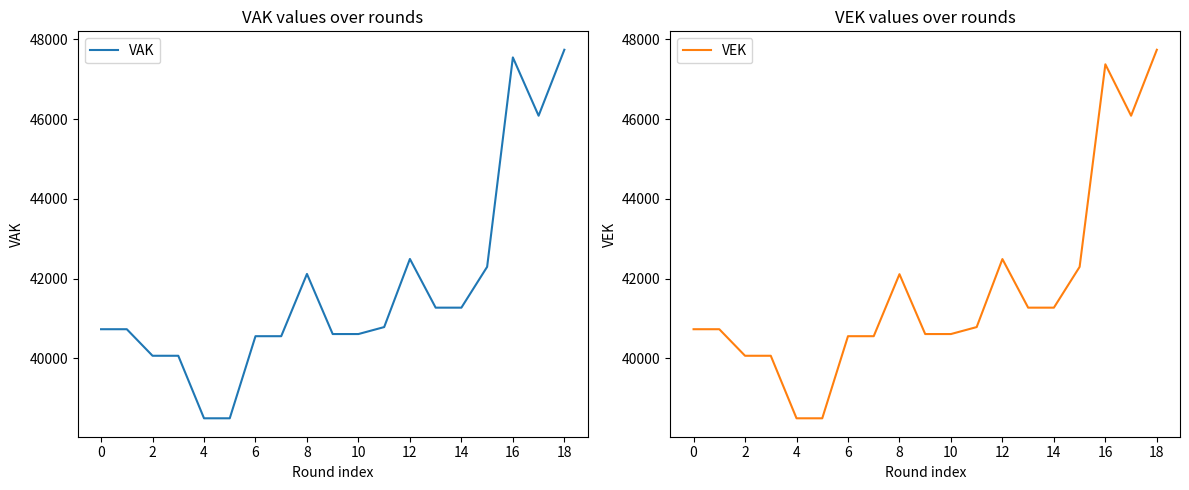

The VAK series shows 72258 at 16. True or false?

False